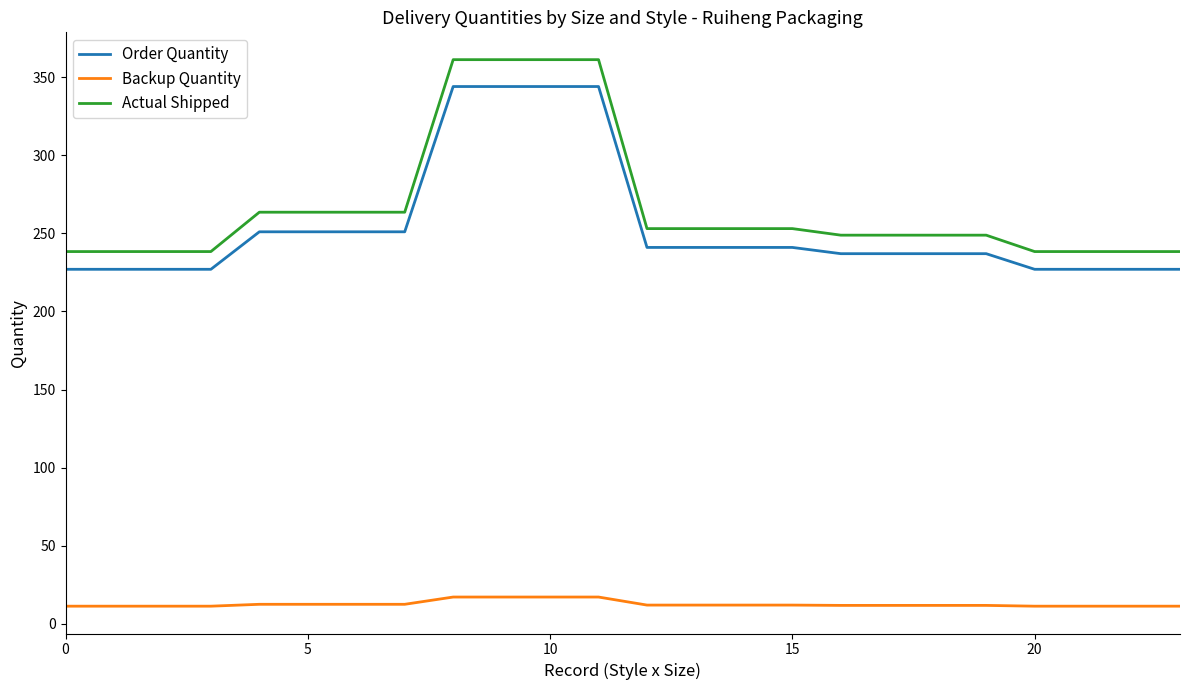

At how many categories does at least one series exceed 184?

24